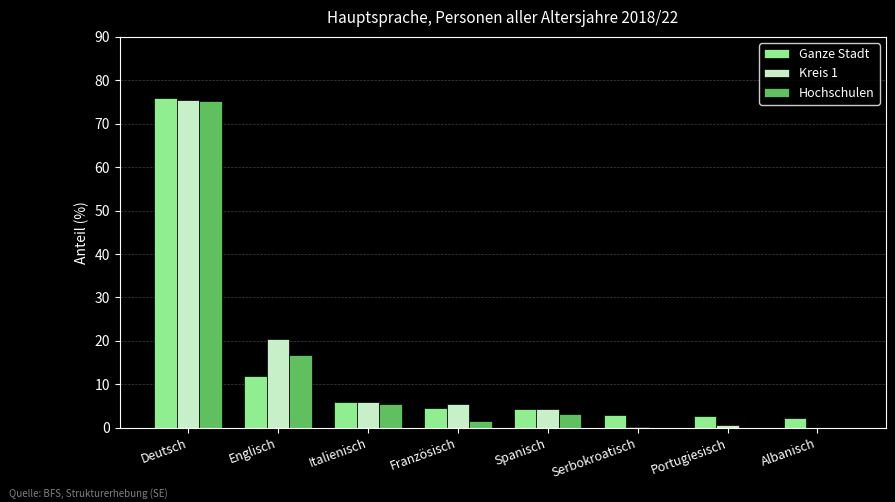

At which category is the sum across all series the highest?

Deutsch